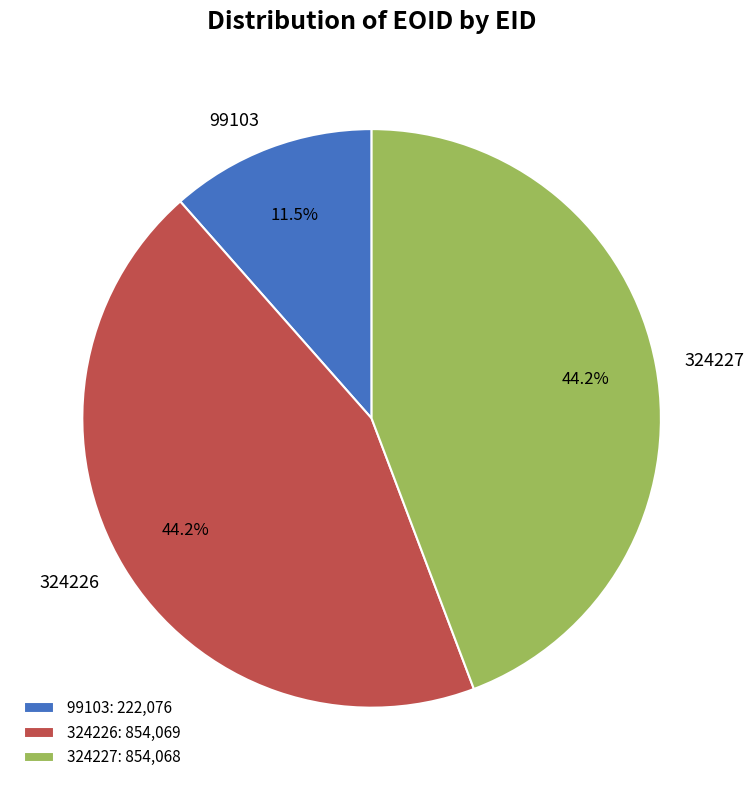

What portion of the pie excludes 324227?

55.8%